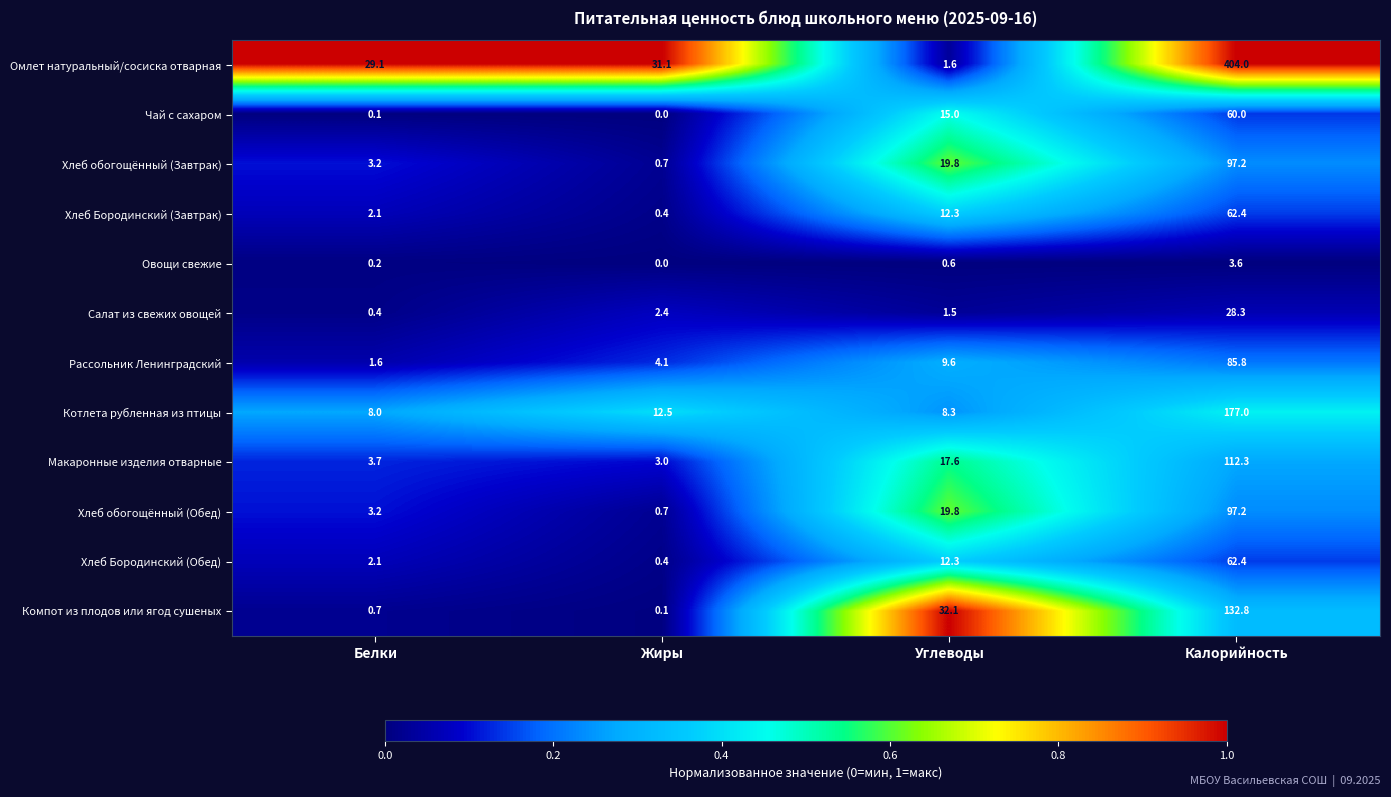

Rank the categories by Хлеб обогощённый (Обед) value from highest to lowest.

Калорийность, Углеводы, Белки, Жиры